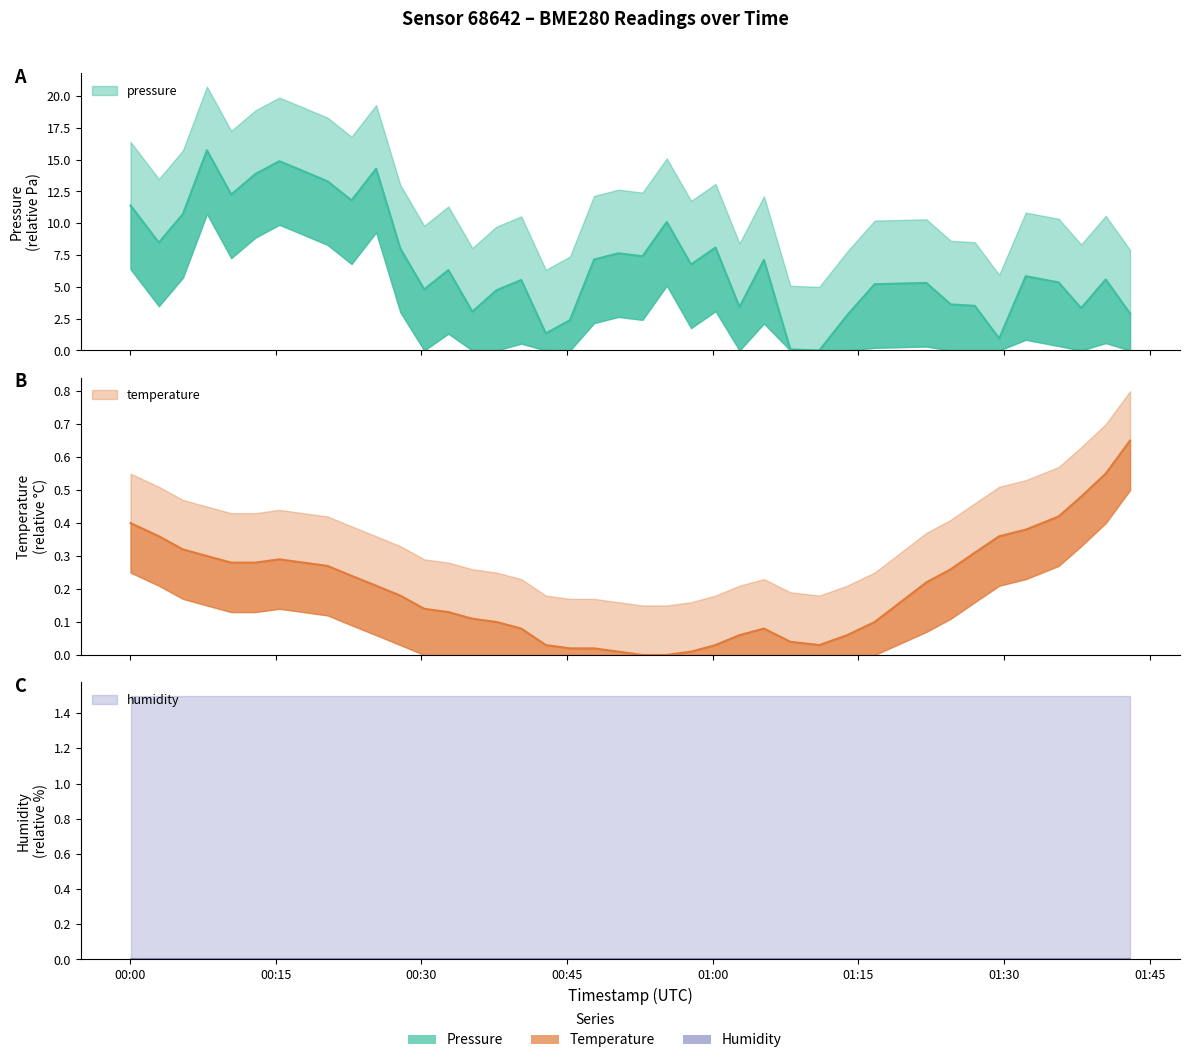

What is the difference between the maximum and minimum values in the pressure series?

15.7